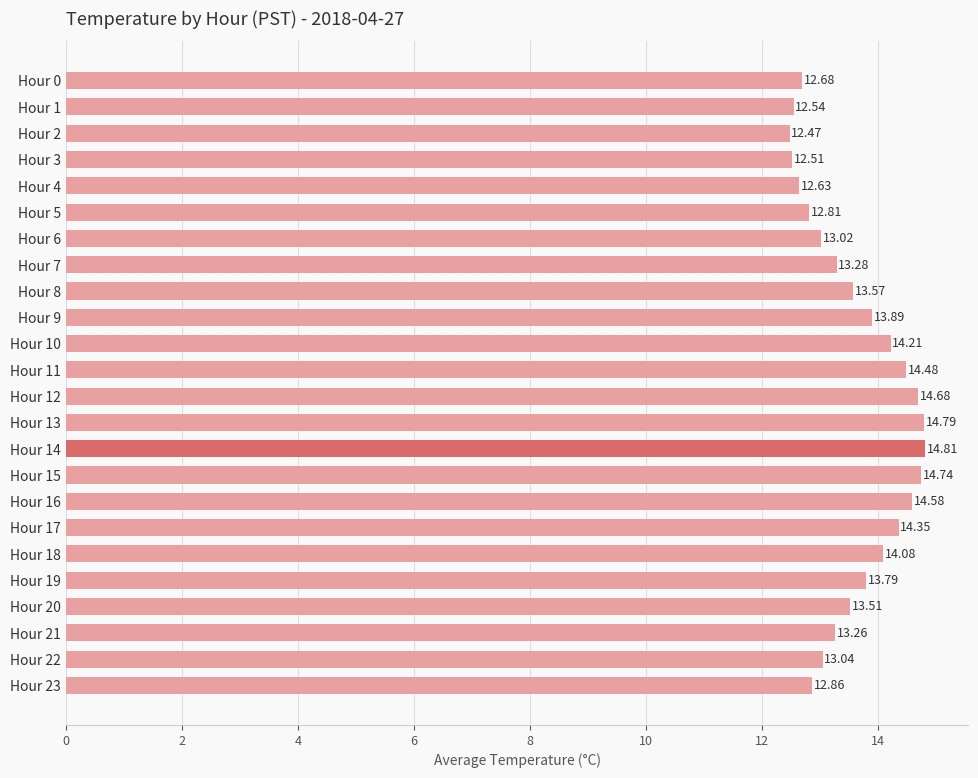

Approximately how many times larger is the value at Hour 9 compared to Hour 14?

0.9